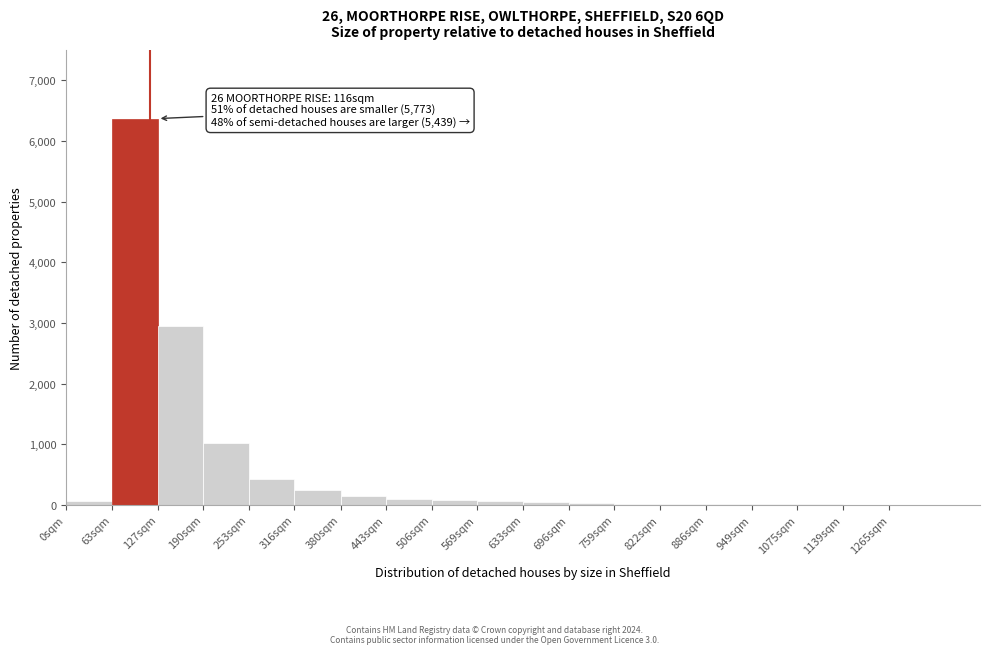

True or false: the data shows 100 at 443sqm.

True